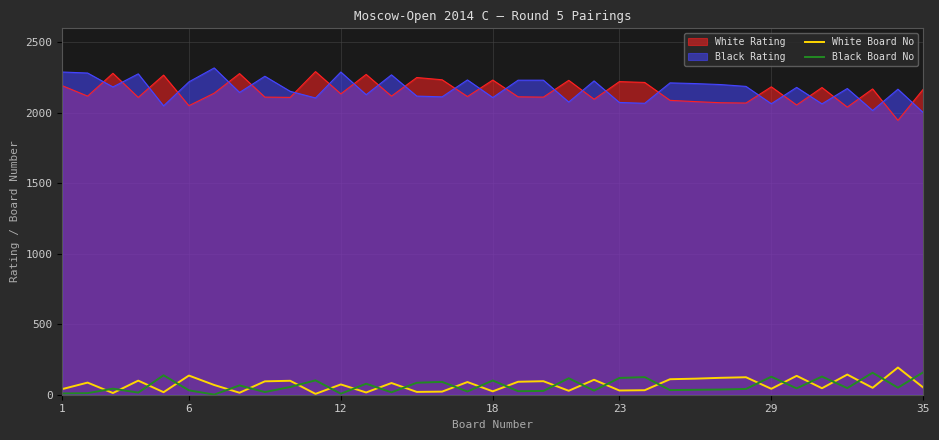

Which series has the widest spread of values?

White Rating